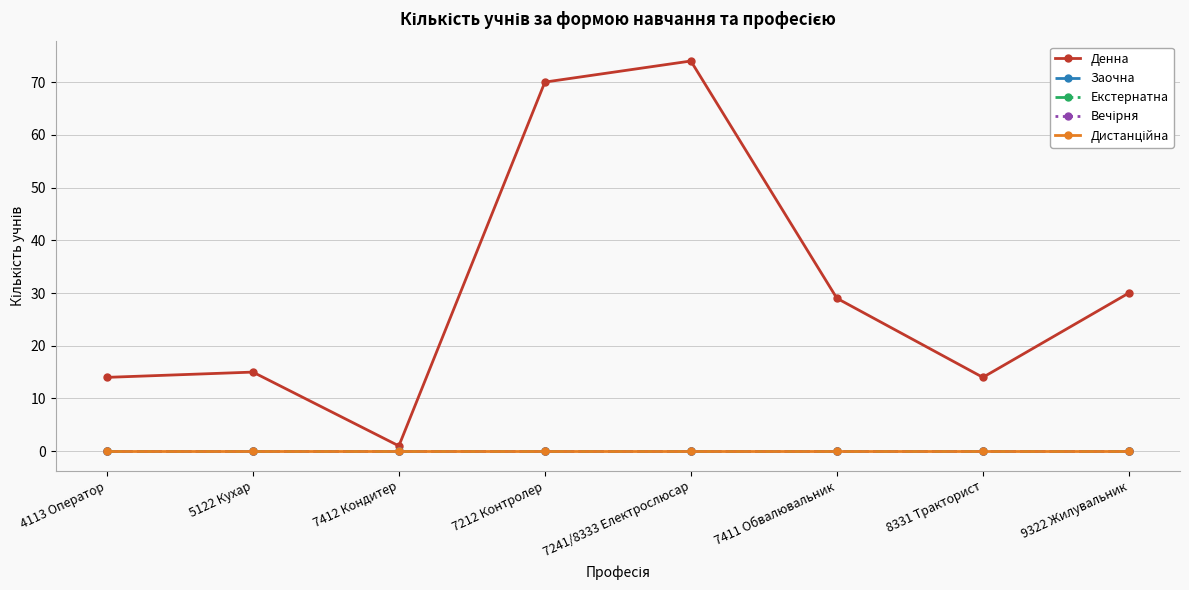

Is this an area chart (filled region under the line)?

No